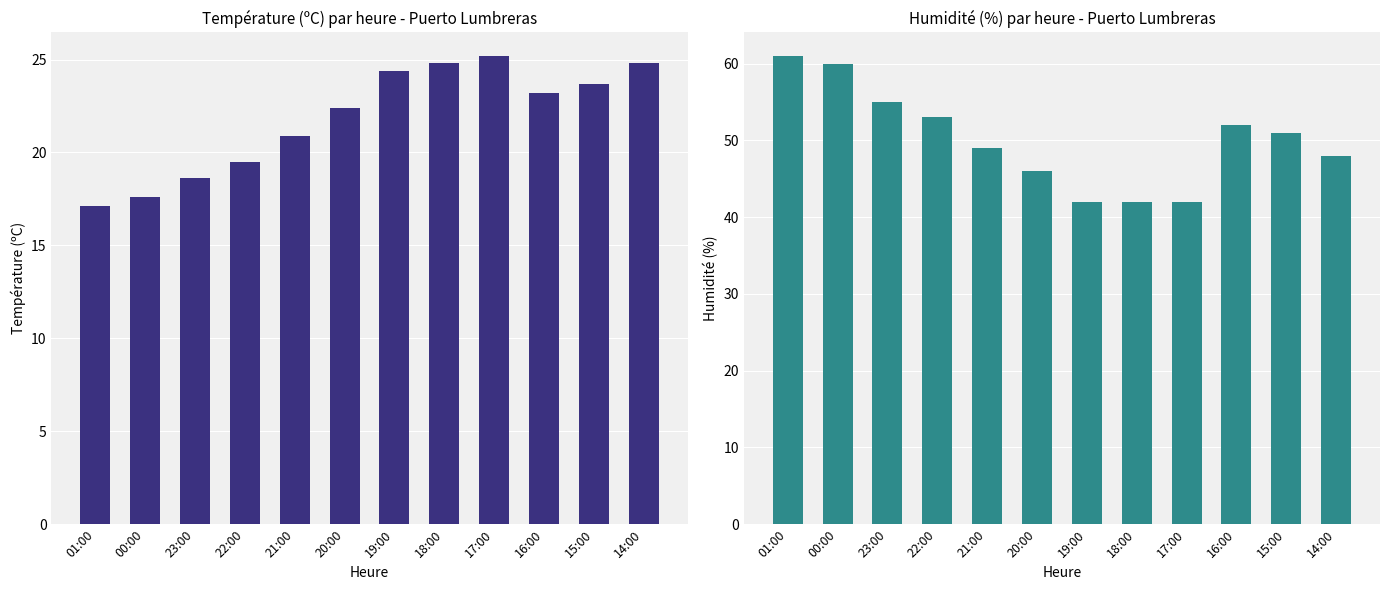

Reading right to left, list all the values displayed in this chart.

Température (ºC): 14:00=24.8	15:00=23.7	16:00=23.2	17:00=25.2	18:00=24.8	19:00=24.4	20:00=22.4	21:00=20.9	22:00=19.5	23:00=18.6	00:00=17.6	01:00=17.1
Humidité (%): 14:00=48.0	15:00=51.0	16:00=52.0	17:00=42.0	18:00=42.0	19:00=42.0	20:00=46.0	21:00=49.0	22:00=53.0	23:00=55.0	00:00=60.0	01:00=61.0